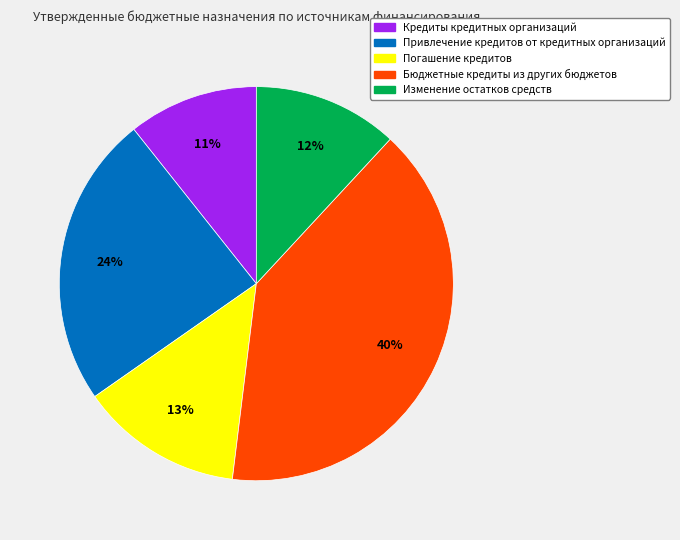

Which category has the smallest portion of the pie?

Кредиты кредитных организаций